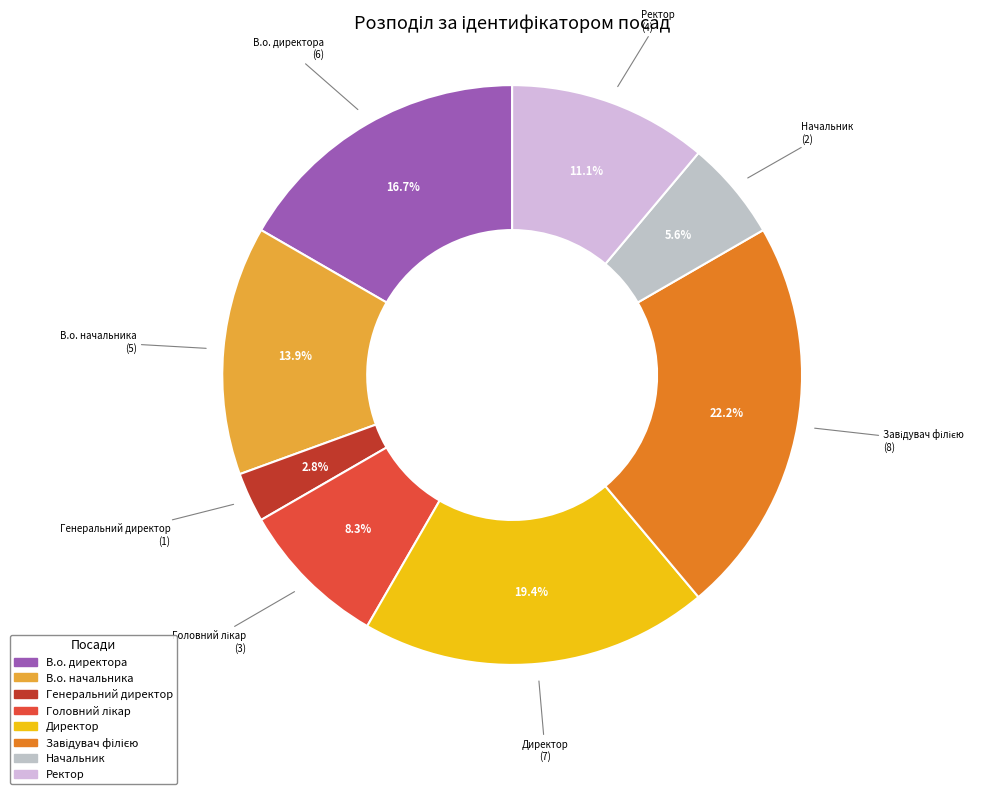

How many slices are in this pie chart?

8